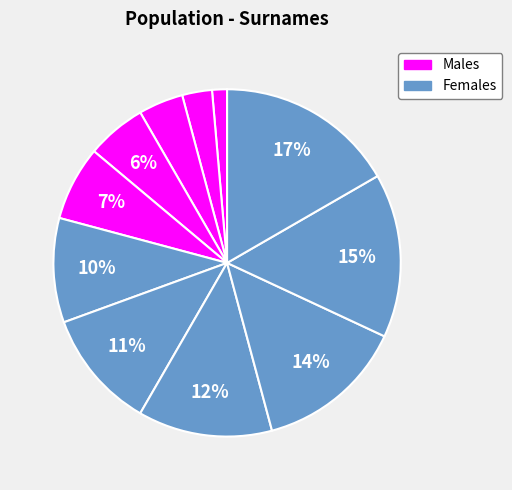

How many slices are in this pie chart?

11